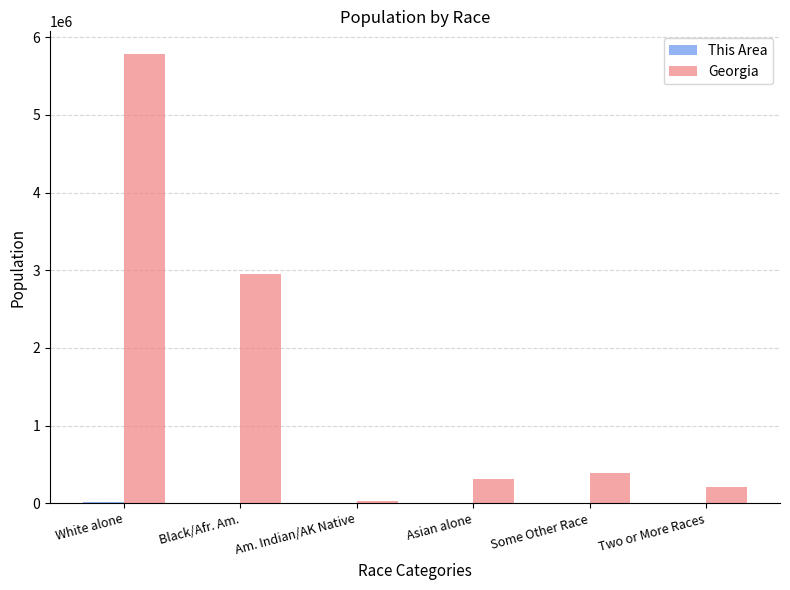

Which series changed the most between Black/Afr. Am. and Asian alone?

Georgia